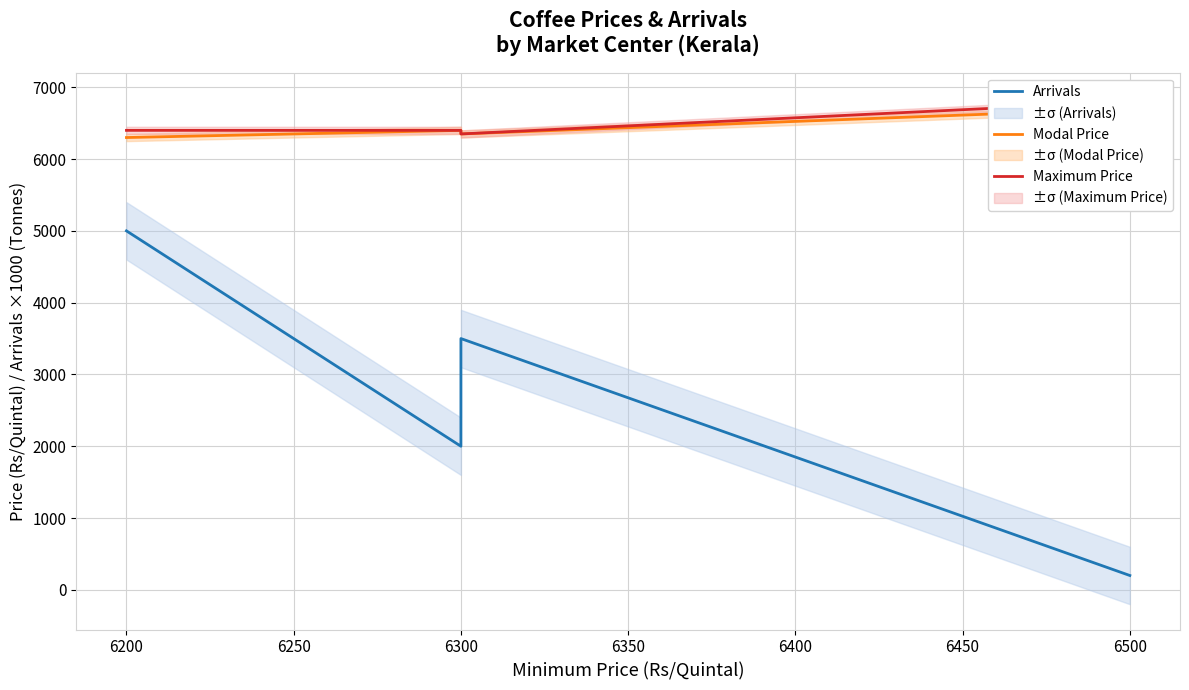

Is it true that Maximum Price equals 6400 at 6150?

True